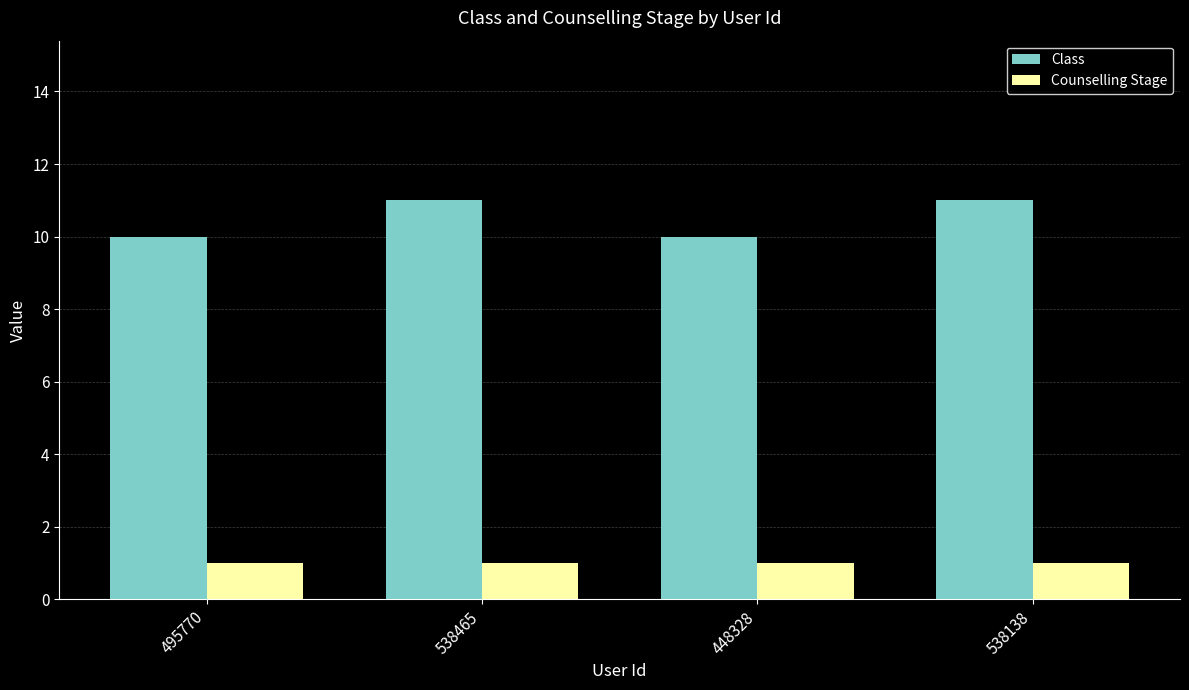

List the series in order of their peak value, highest first.

Class, Counselling Stage